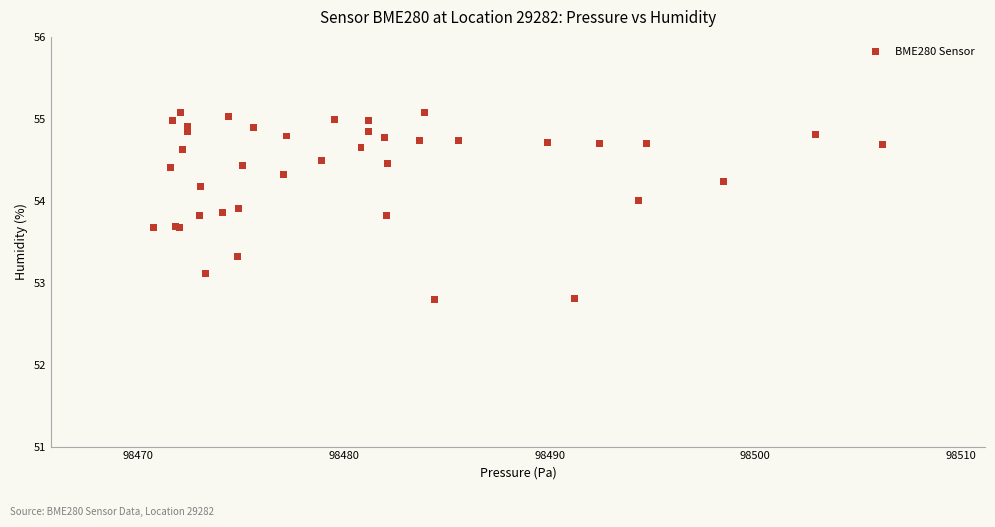

What Y value in the scatter plot is closest to 53?

53.1